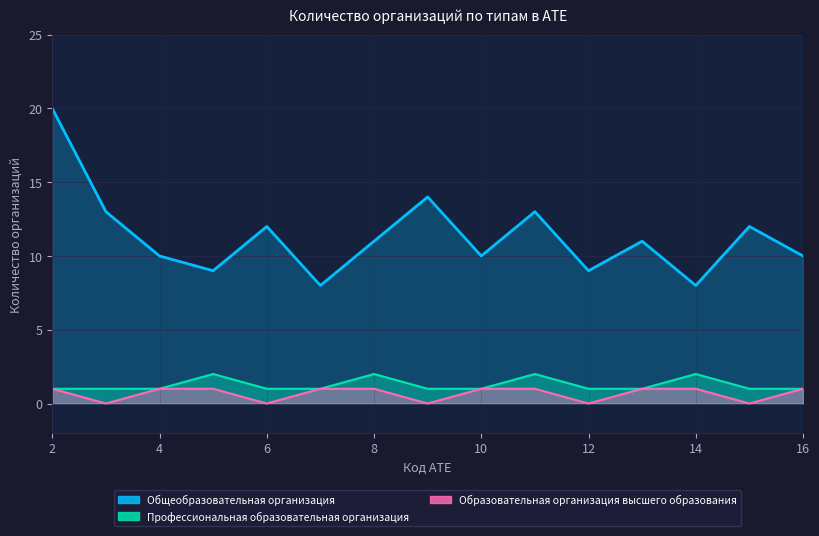

How many positive values does the Образовательная организация высшего образования series have?

10